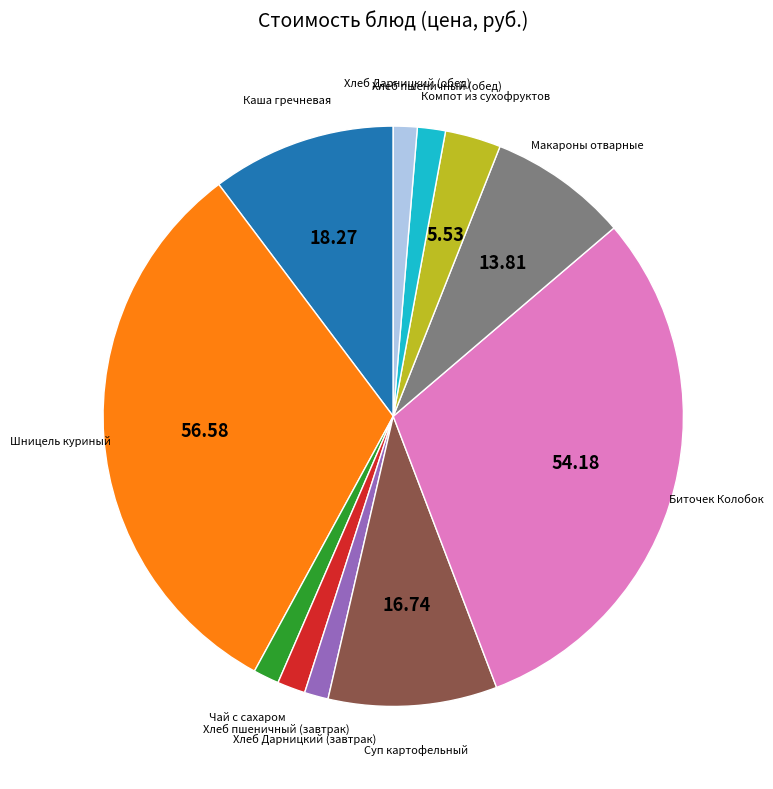

Is there any slice that represents more than half of the pie?

No